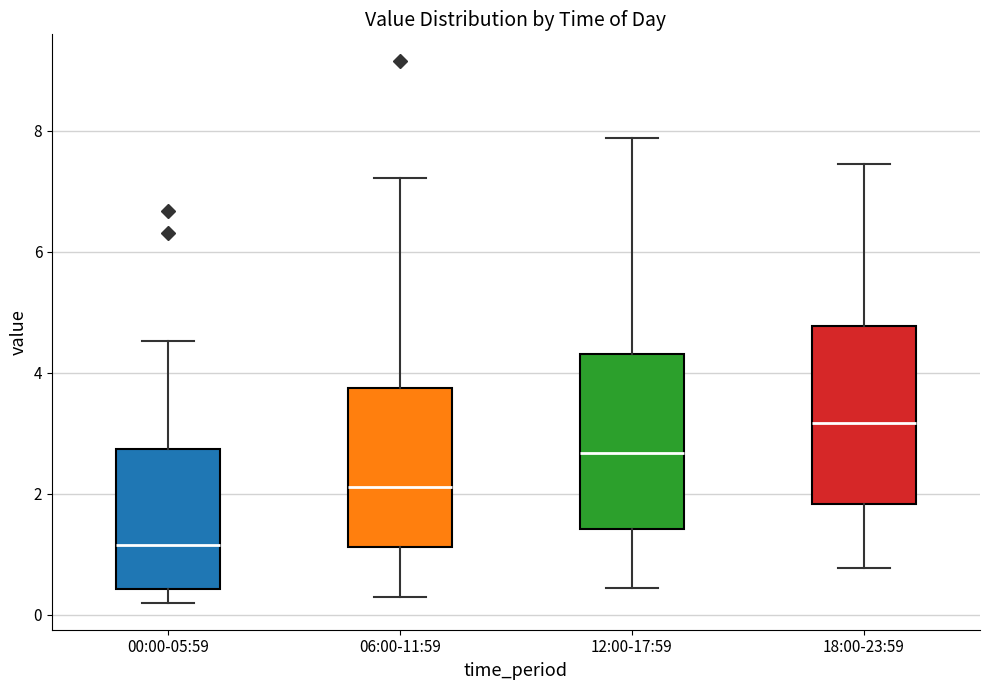

Where does the lower whisker of the box for 06:00-11:59 end on the y-axis? The values are not printed on the chart, so give them approximately, as read against the axis.

0.4